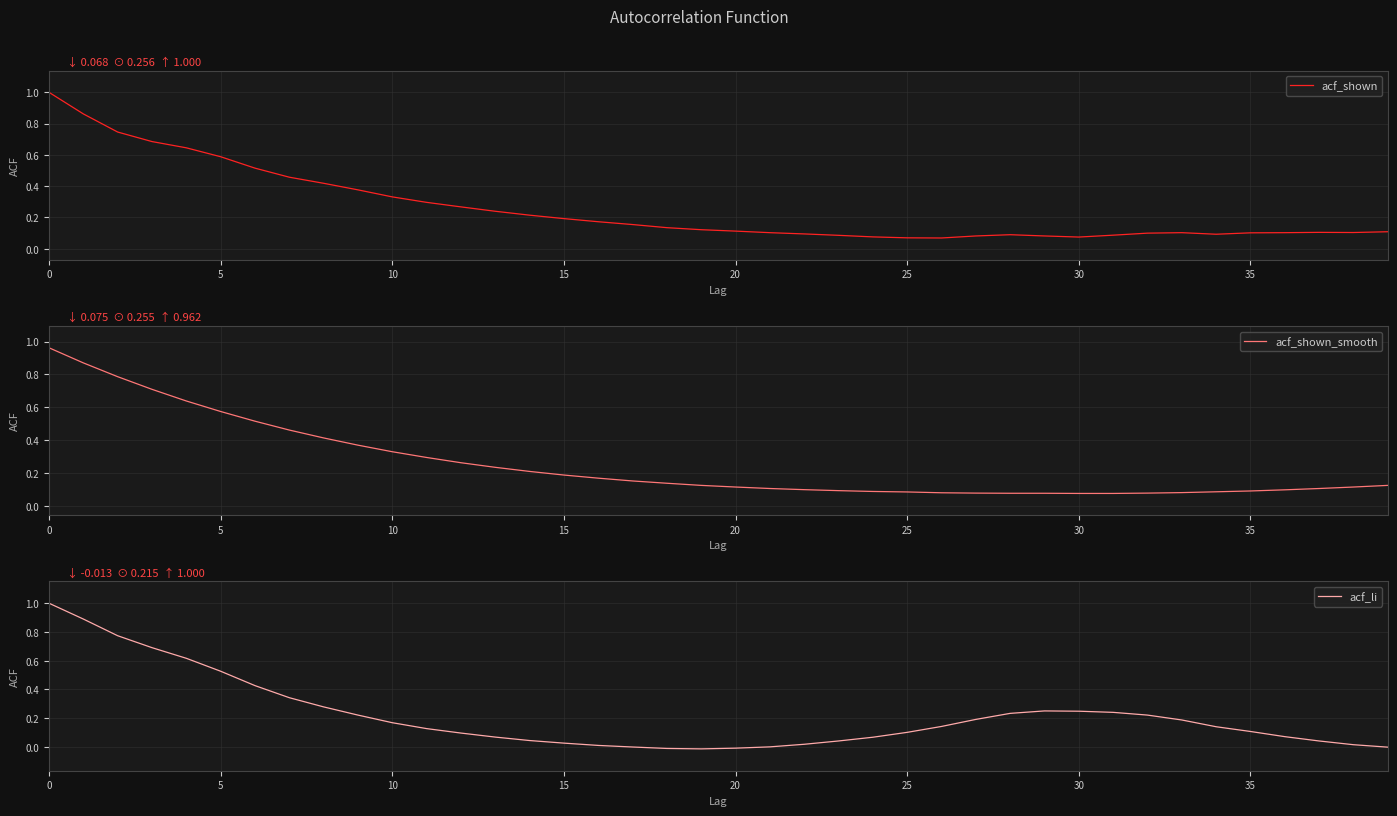

The acf_shown series shows 0.2 at 15. True or false?

True